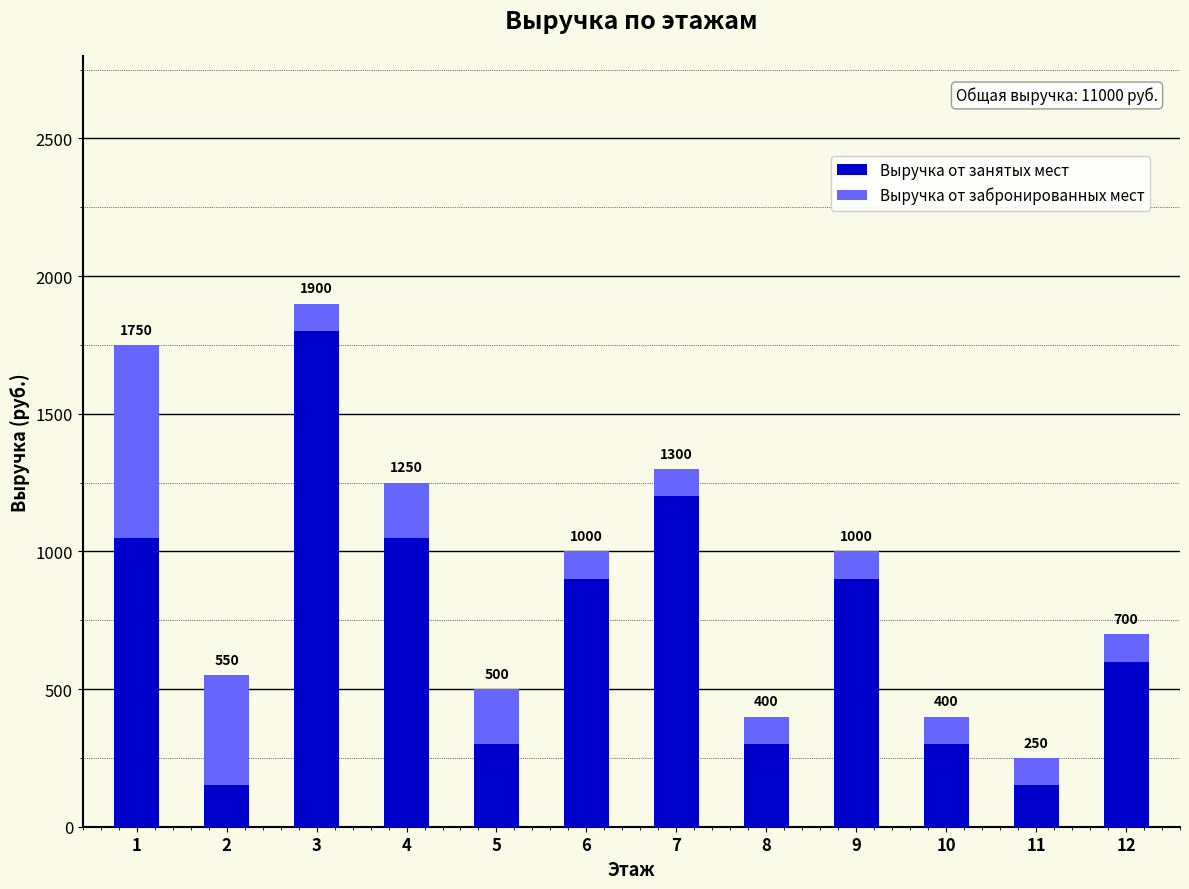

What are all the series names shown in the legend?

Выручка от занятых мест, Выручка от забронированных мест